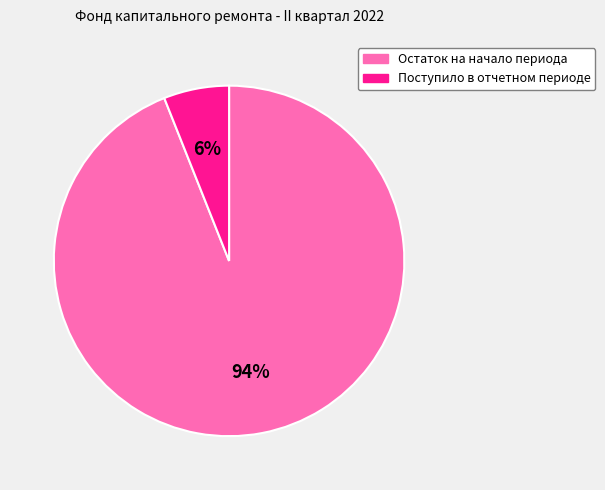

True or false: Поступило в отчетном периоде accounts for 1% of the total.

False